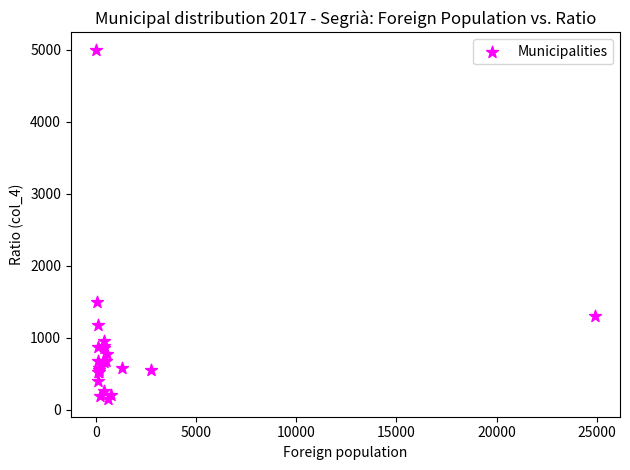

What Y value in the scatter plot is closest to 2572?

1500